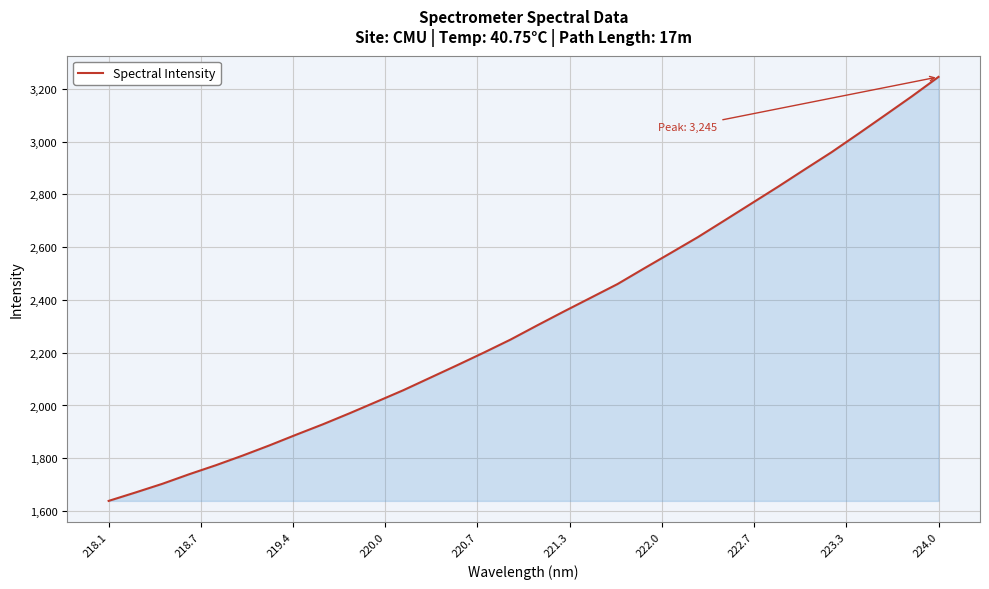

What is the difference between the maximum and minimum values?

1606.3